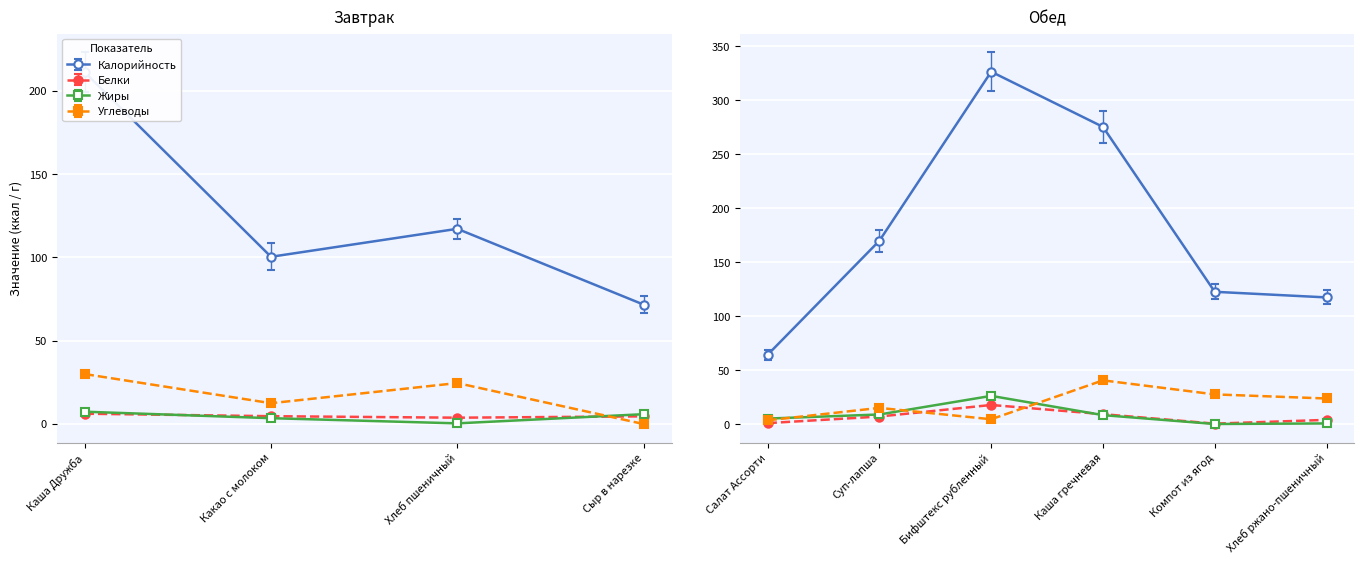

Which category has the highest value in the Углеводы series?

Каша гречневая